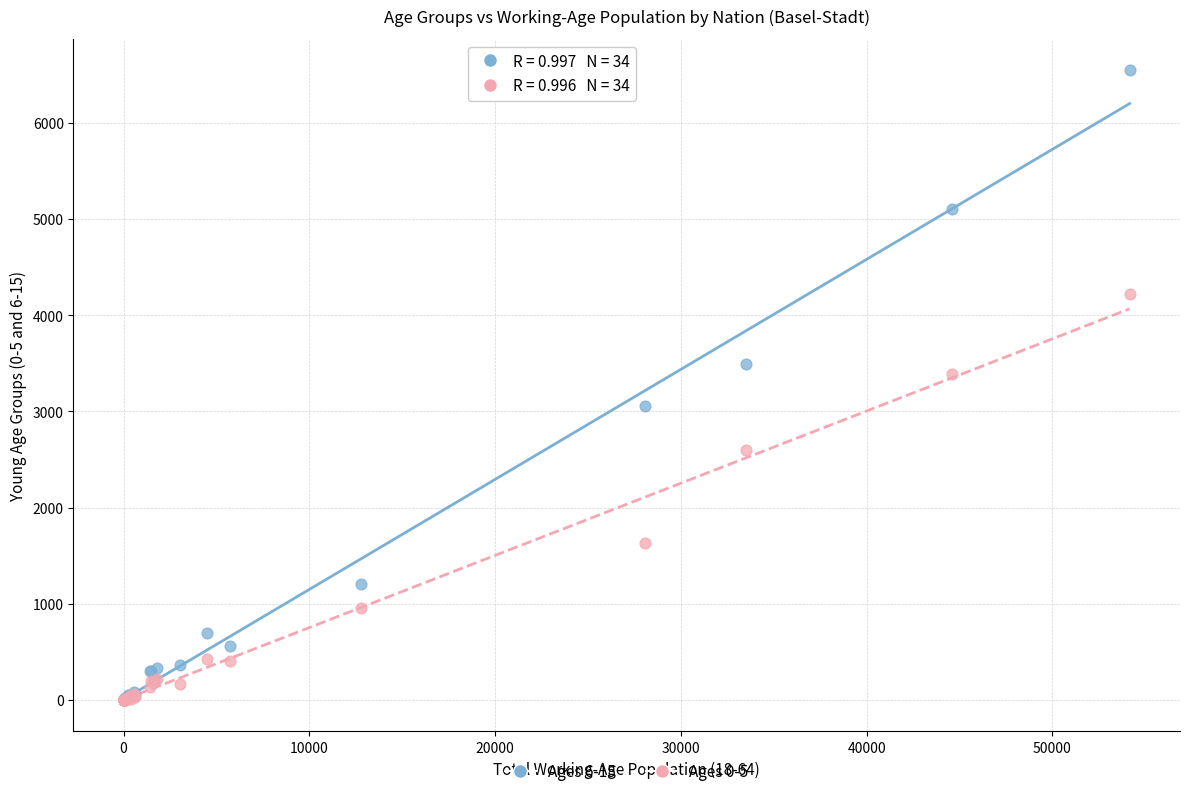

Across all series, what Y value is closest to 3272?

3393